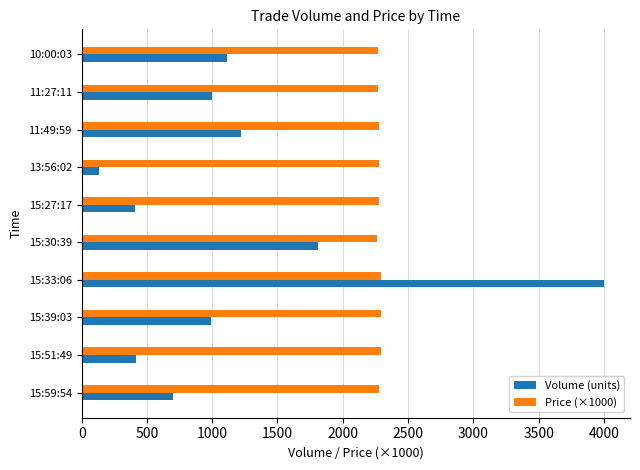

List the series in order of their overall mean, highest first.

Price (×1000), Volume (units)